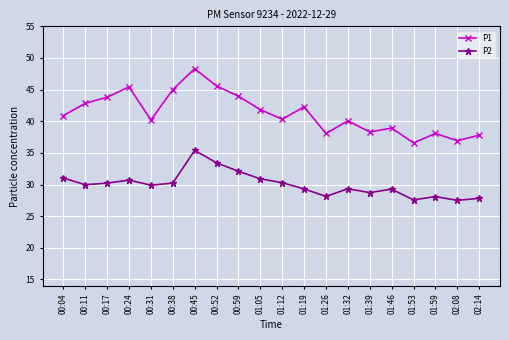

What position from the right is 01:05?

11